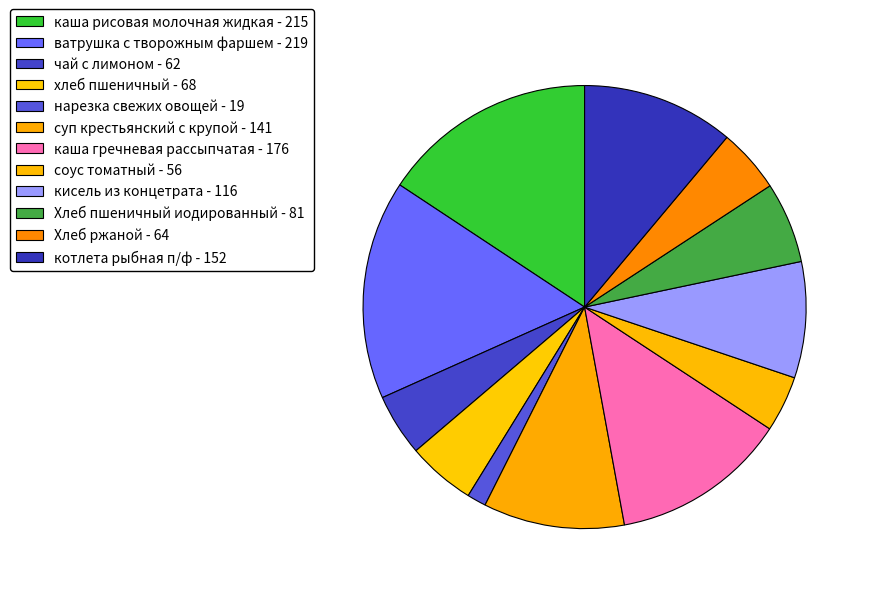

Count the number of slices in the pie.

12